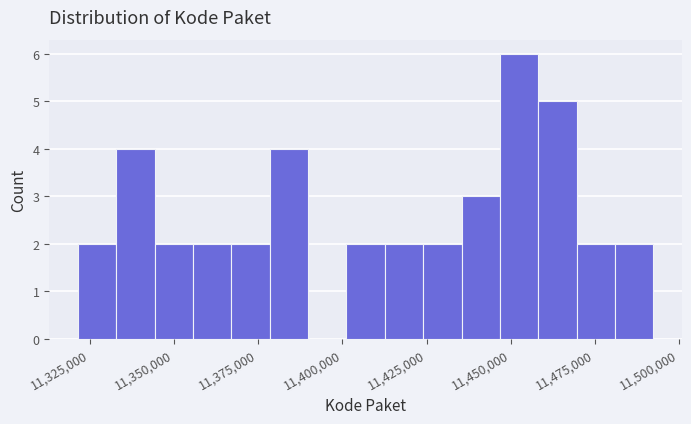

Around what value on the x-axis is the tallest bar? Give the approximate position of its centre, as read against the axis.

11450000